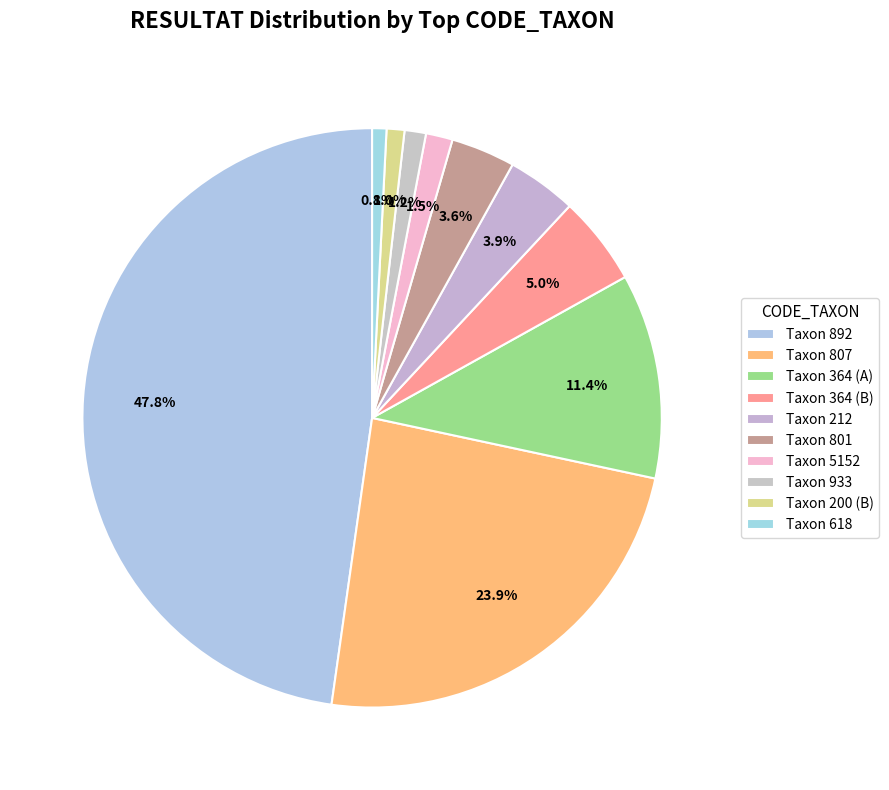

Count the number of slices in the pie.

10